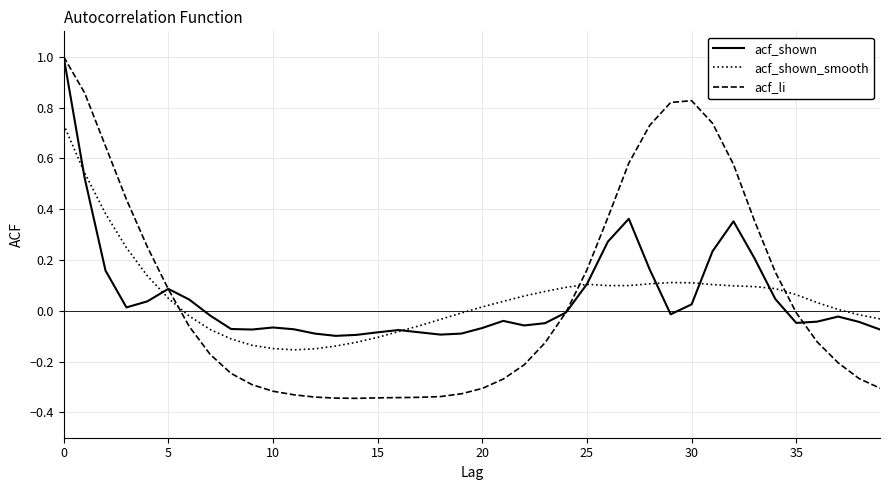

Count the number of categories in the chart.

40